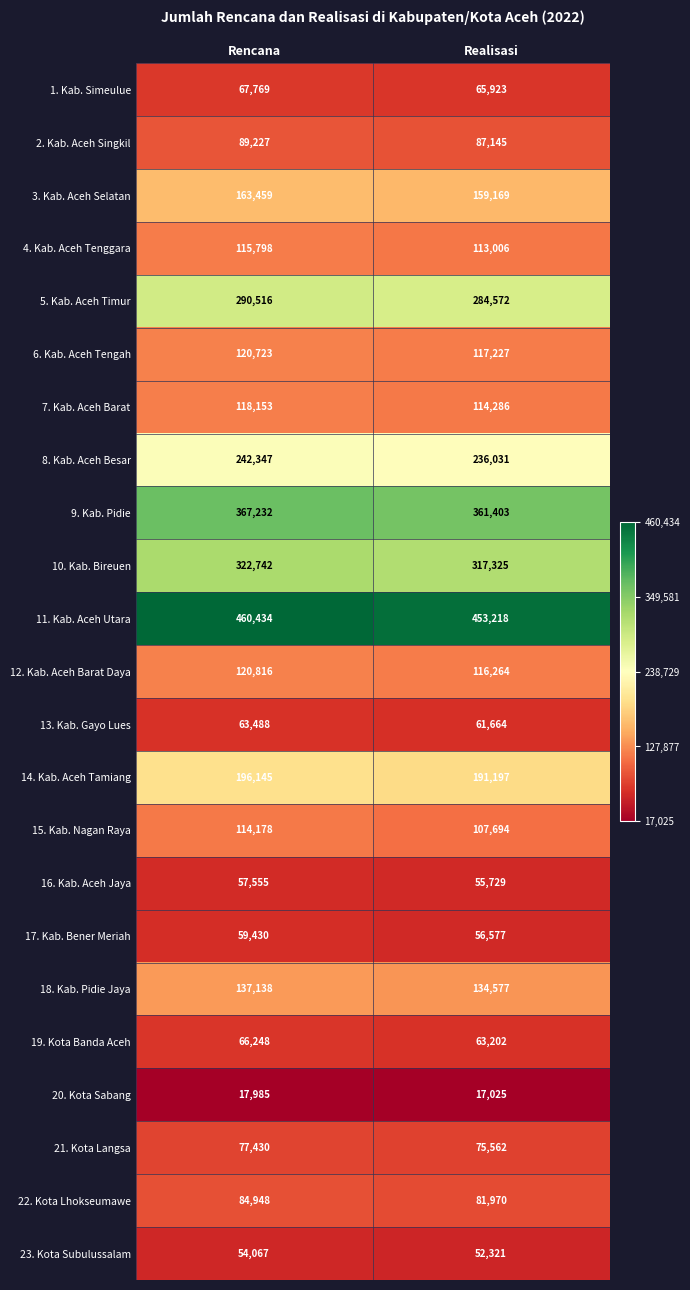

What is the sum of the 2. Kab. Aceh Singkil values at Realisasi and Rencana?

176372